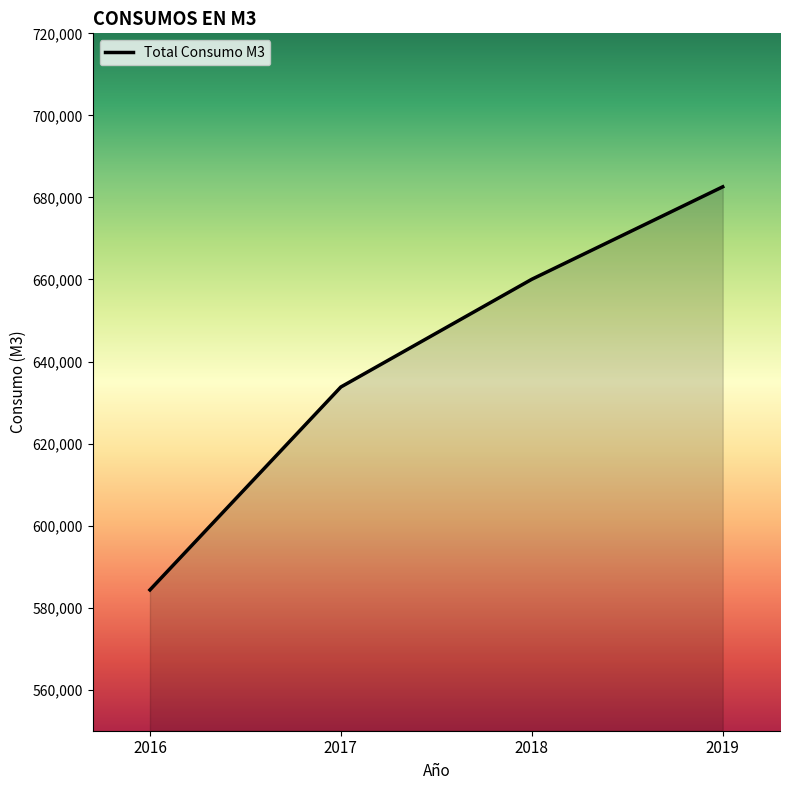

What is the average value?

640188